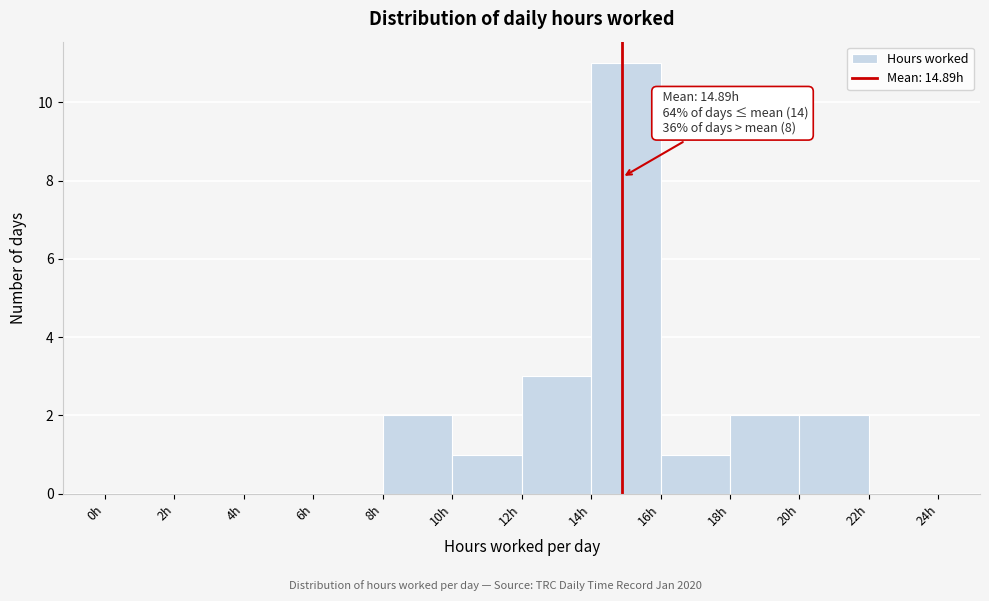

Over which range of the x-axis is the bar tallest?

14 to 16